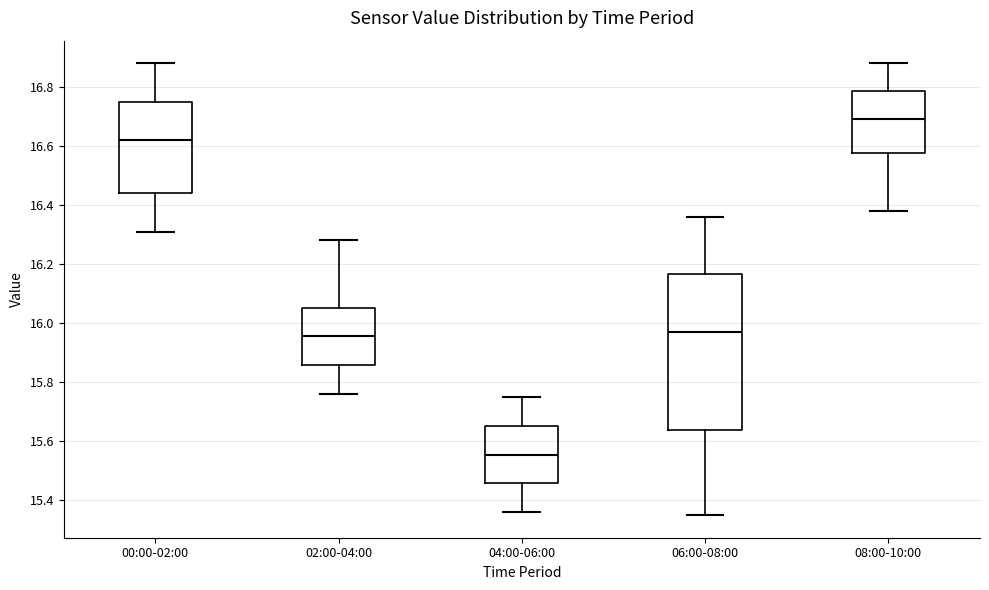

Comparing the boxes themselves (not the whiskers), which one is the tallest?

06:00-08:00